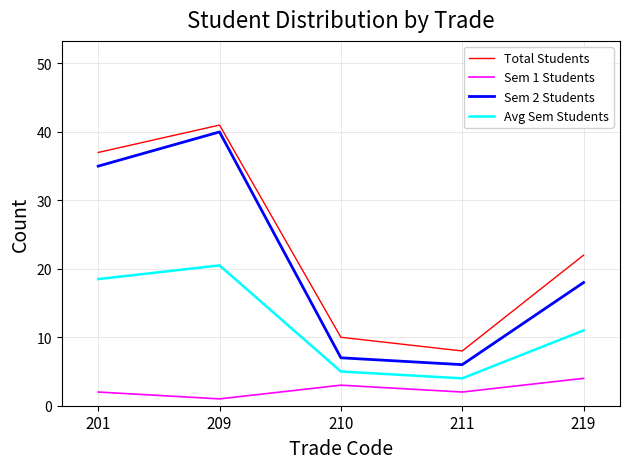

Which category has the highest value in the Sem 2 Students series?

209